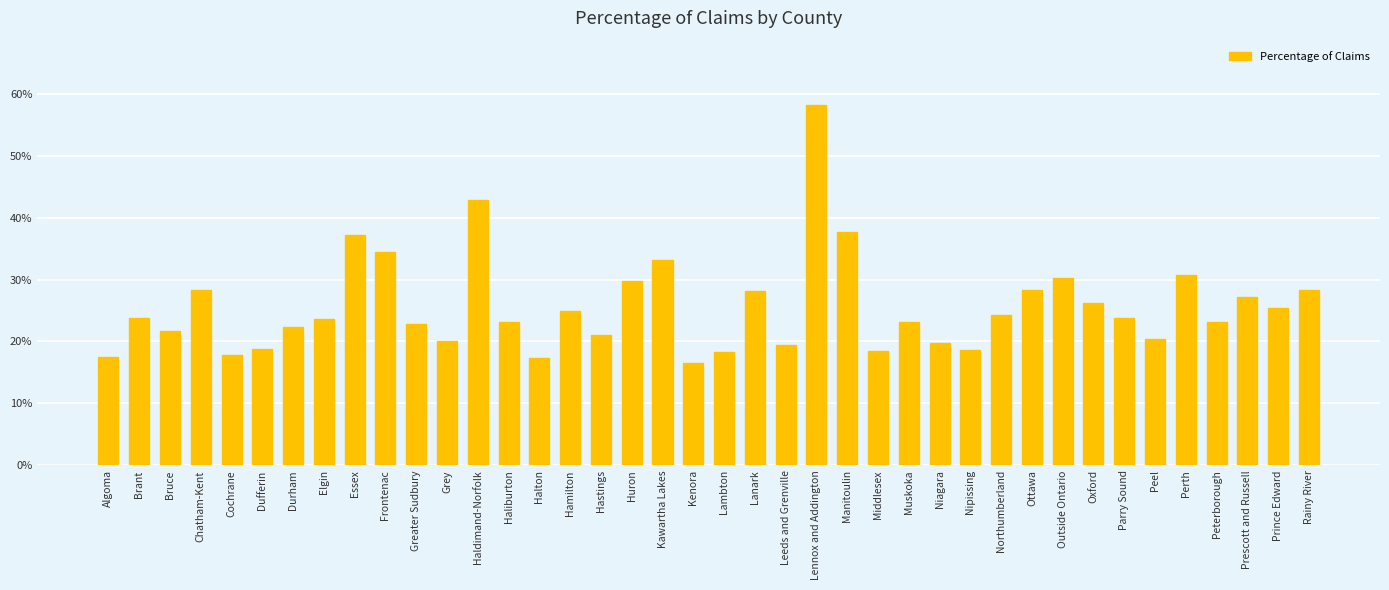

Rank the categories by value from lowest to highest.

Kenora, Halton, Algoma, Cochrane, Lambton, Middlesex, Nipissing, Dufferin, Leeds and Grenville, Niagara, Grey, Peel, Hastings, Bruce, Durham, Greater Sudbury, Haliburton, Peterborough, Muskoka, Elgin, Parry Sound, Brant, Northumberland, Hamilton, Prince Edward, Oxford, Prescott and Russell, Lanark, Rainy River, Ottawa, Chatham-Kent, Huron, Outside Ontario, Perth, Kawartha Lakes, Frontenac, Essex, Manitoulin, Haldimand-Norfolk, Lennox and Addington